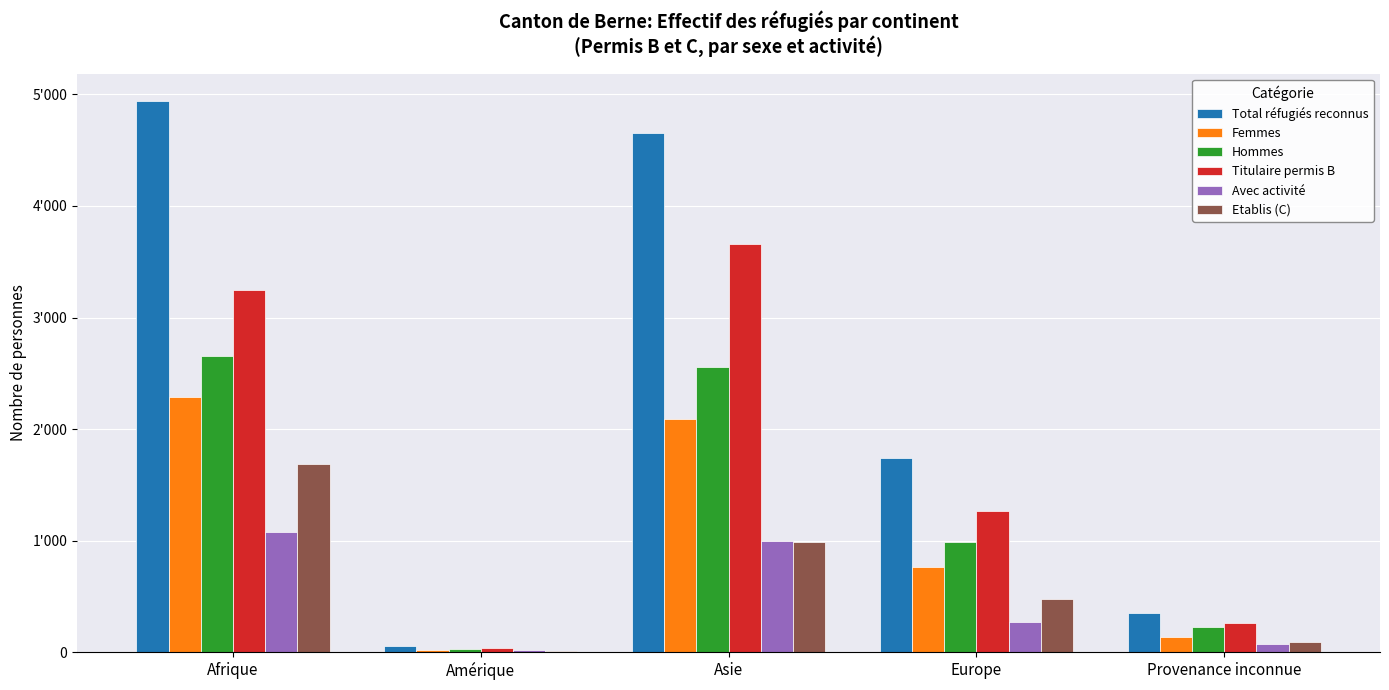

What are all the series names shown in the legend?

Total réfugiés reconnus, Femmes, Hommes, Titulaire permis B, Avec activité, Etablis (C)